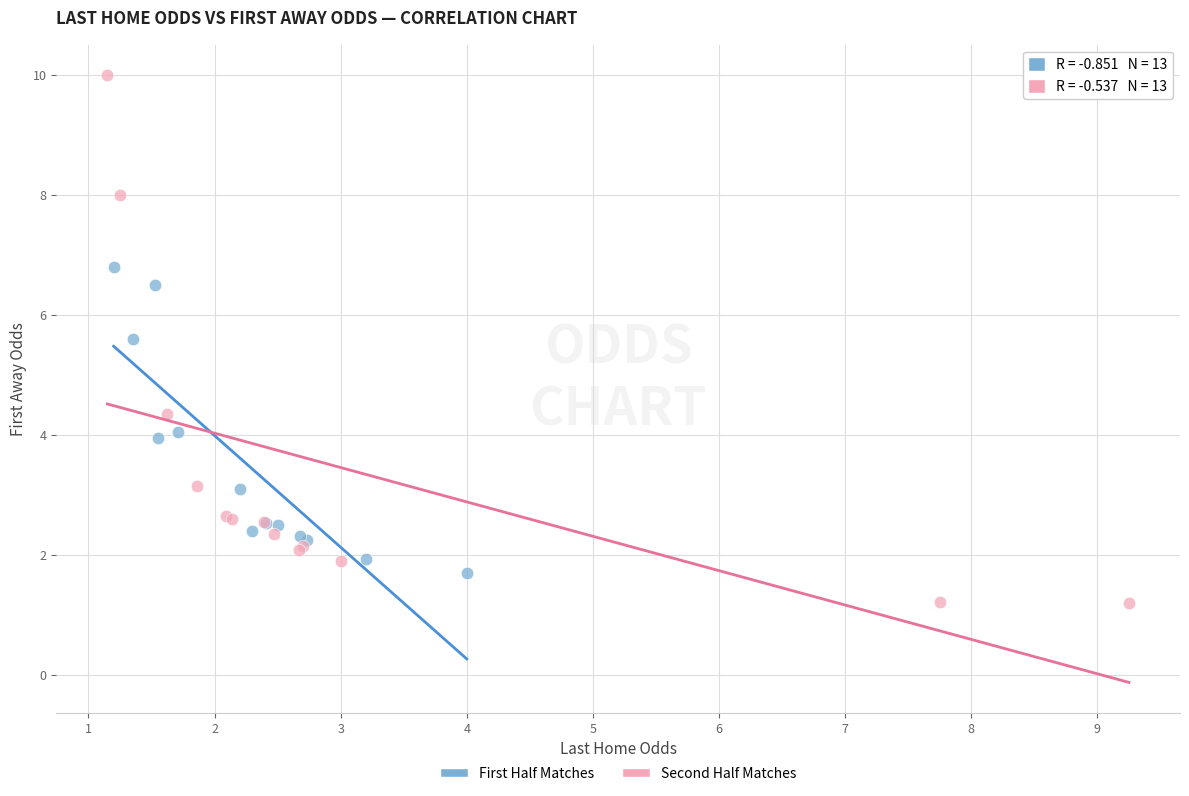

Which series has the widest spread of Y values?

Second Half Matches